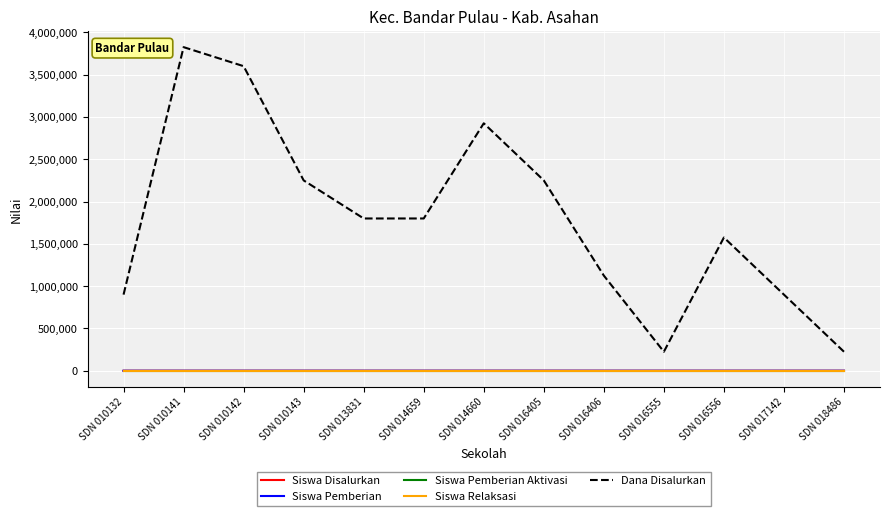

What is the total value across all series at SDN 010141?

3825034